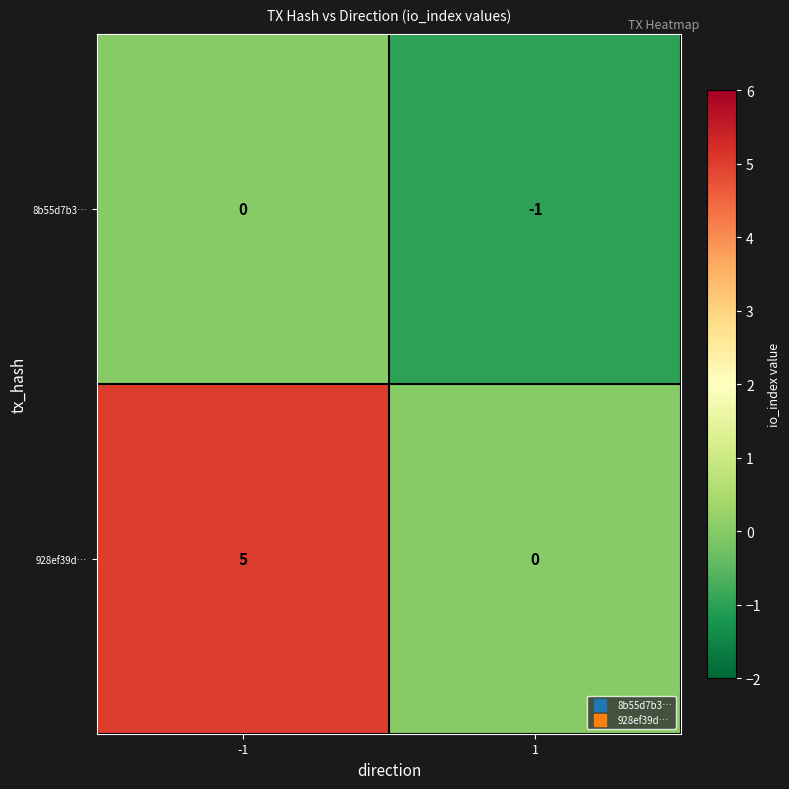

The value of 928ef39d… at -1 is 2. True or false?

False